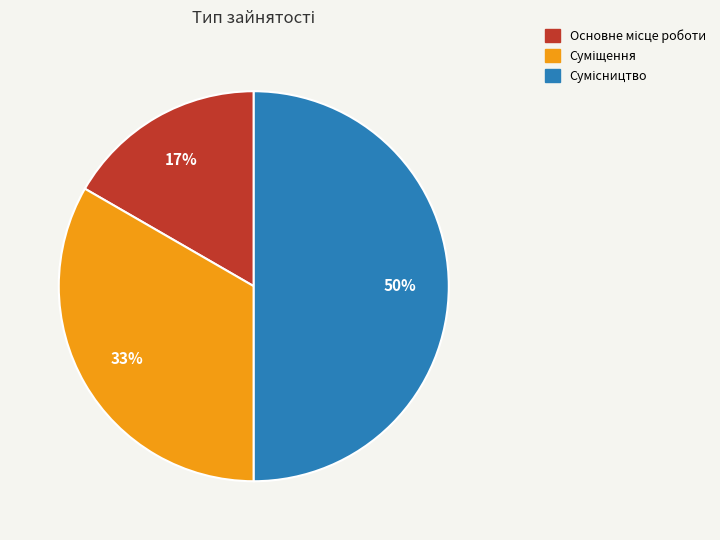

To the nearest percent, what is the average slice percentage?

33%